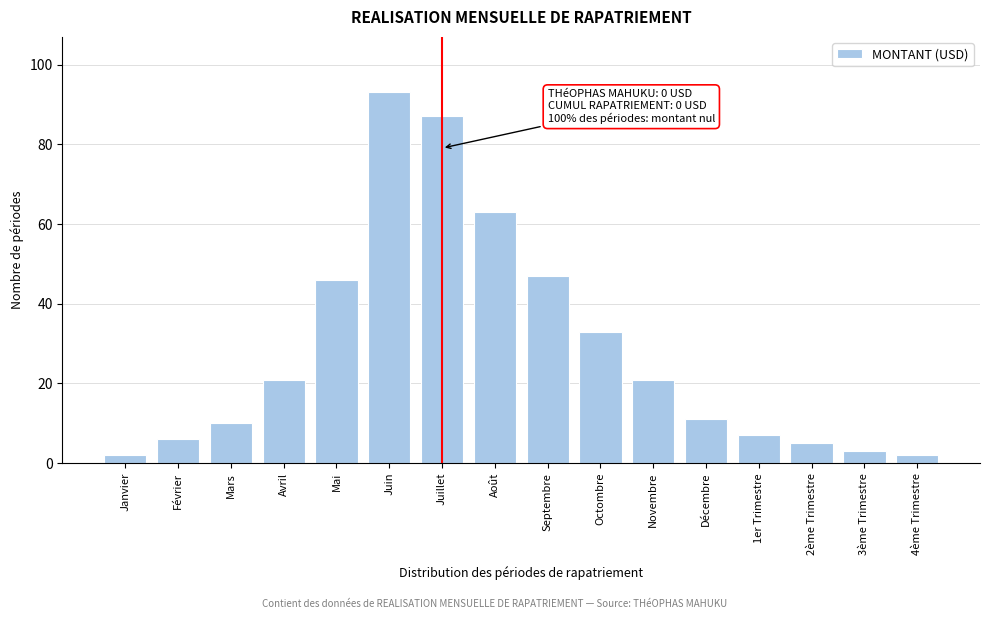

Reading left to right, list all the values displayed in this chart.

2	6	10	21	46	93	87	63	47	33	21	11	7	5	3	2